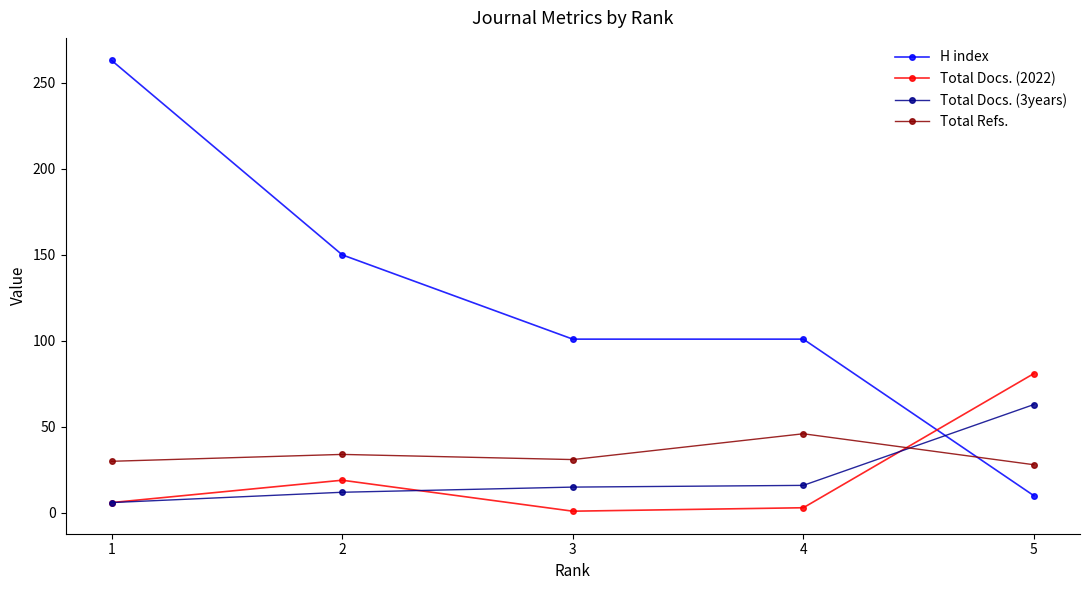

At which category does Total Refs. reach its first local peak?

2